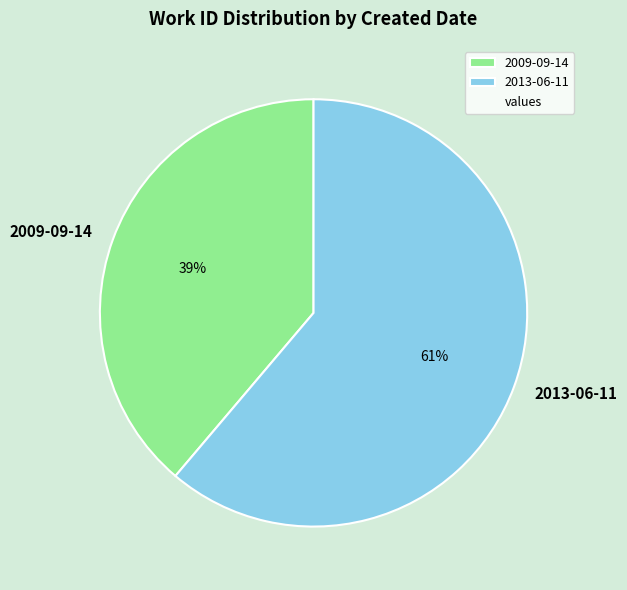

Is there a majority slice in this chart?

Yes